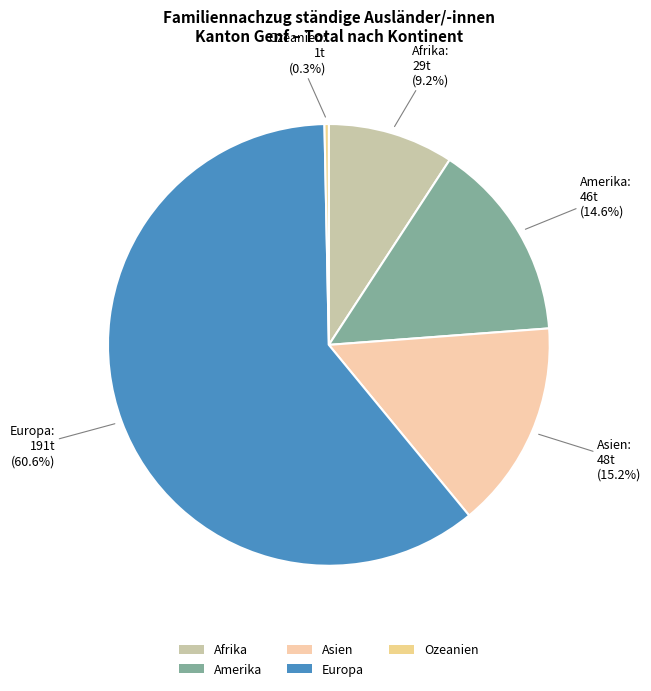

True or false: Europa accounts for 69% of the total.

False